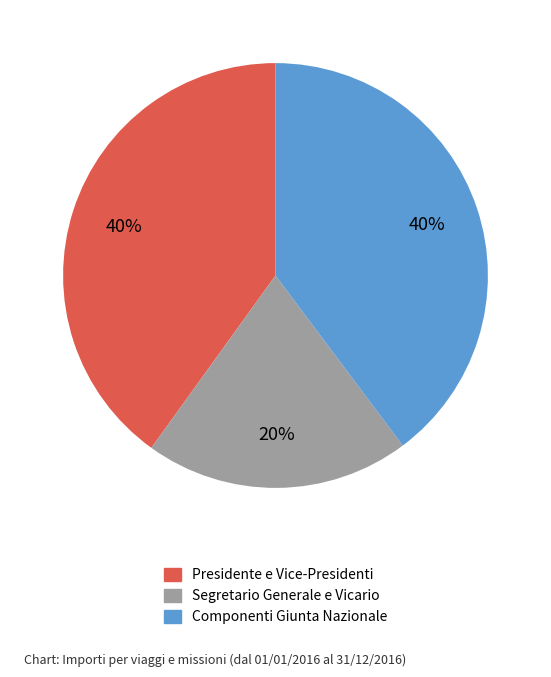

Which category has the smallest portion of the pie?

Segretario Generale e Vicario